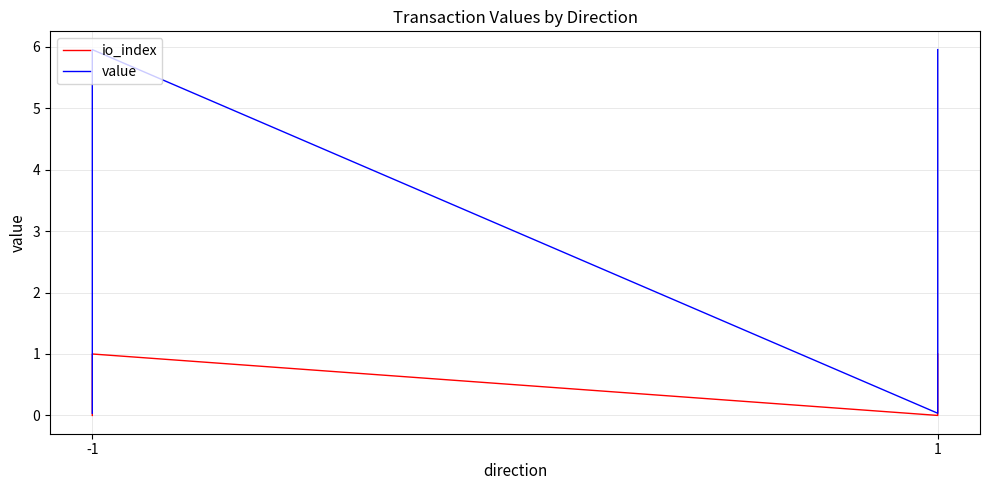

Is this an area chart (filled region under the line)?

No